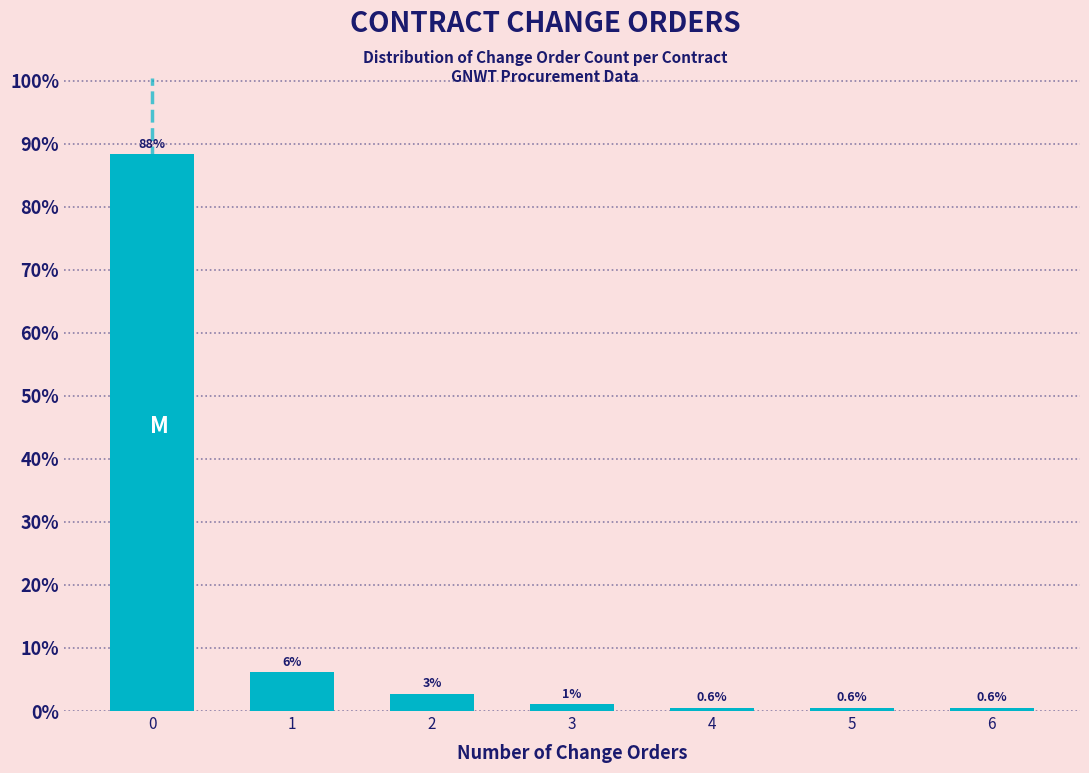

What is the change in value from 1 to 3?

-5.0